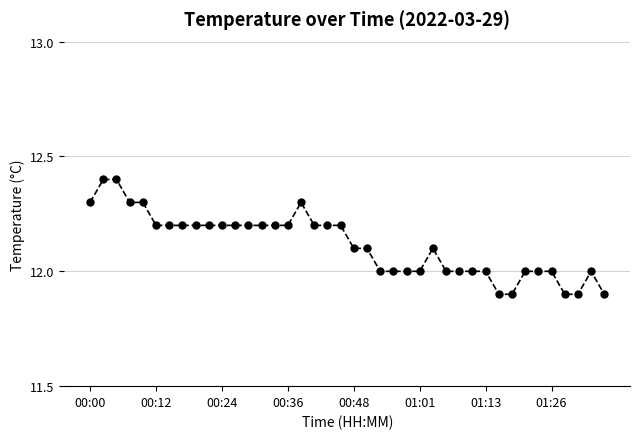

What is the value of the 7th point from the left?

12.2